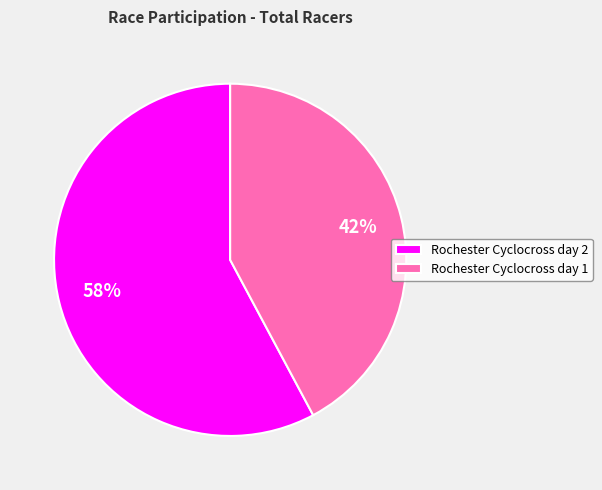

Is it true that Rochester Cyclocross day 1 is 42% of the pie?

True